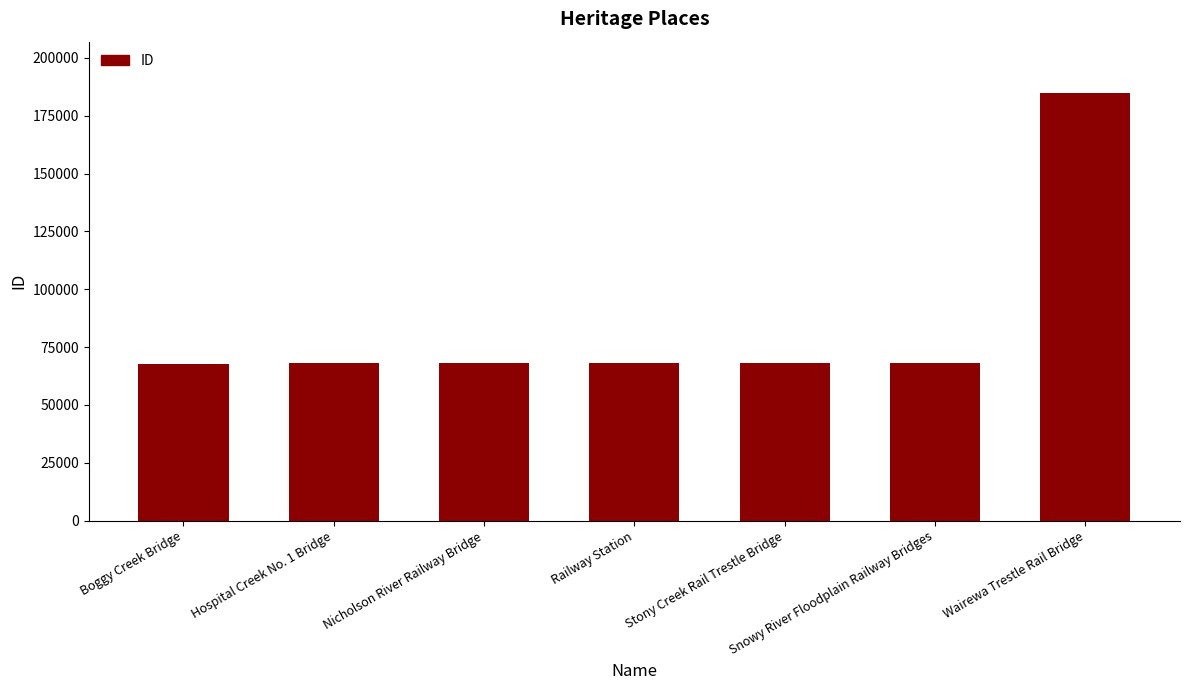

Between Railway Station and Wairewa Trestle Rail Bridge, which is larger?

Wairewa Trestle Rail Bridge